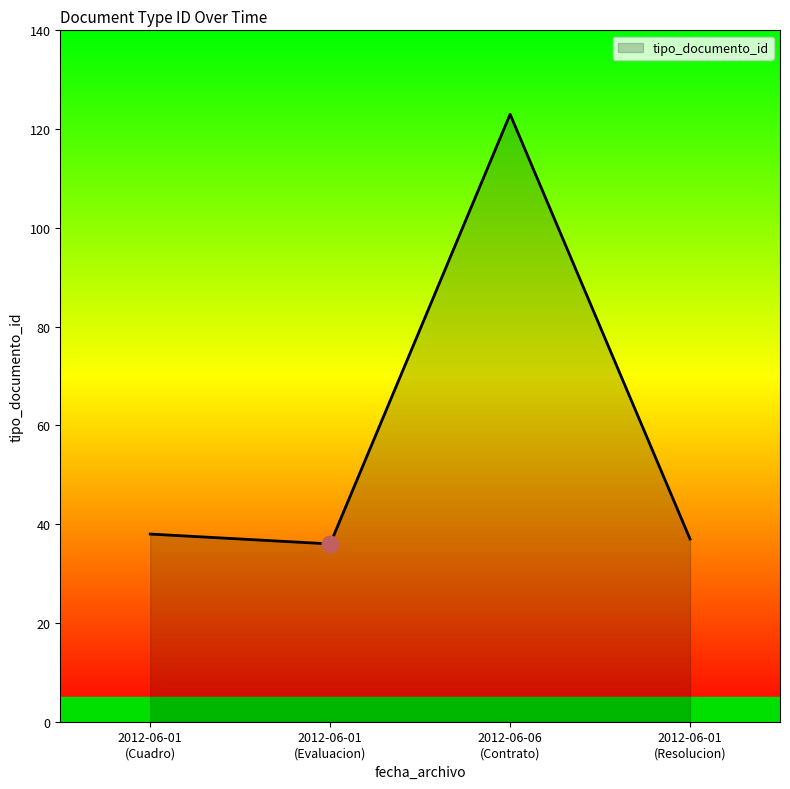

What is the difference between the maximum and minimum values?

87